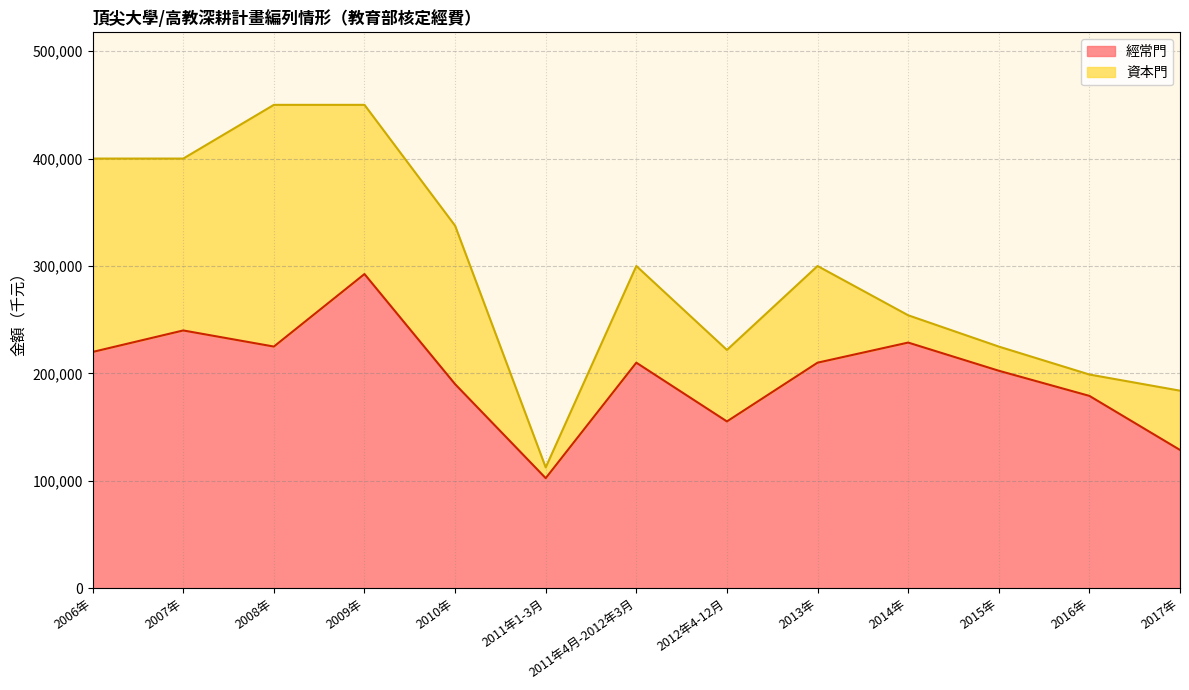

What is the greatest value displayed?

292500